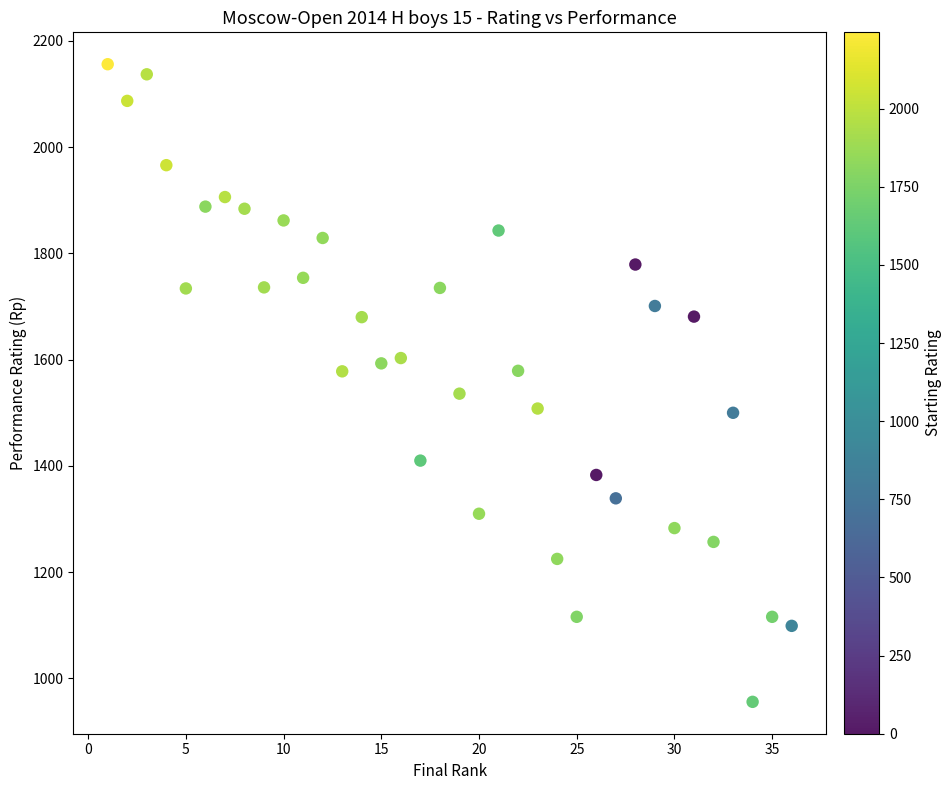

What is the range of Y values (max minus min)?

1200